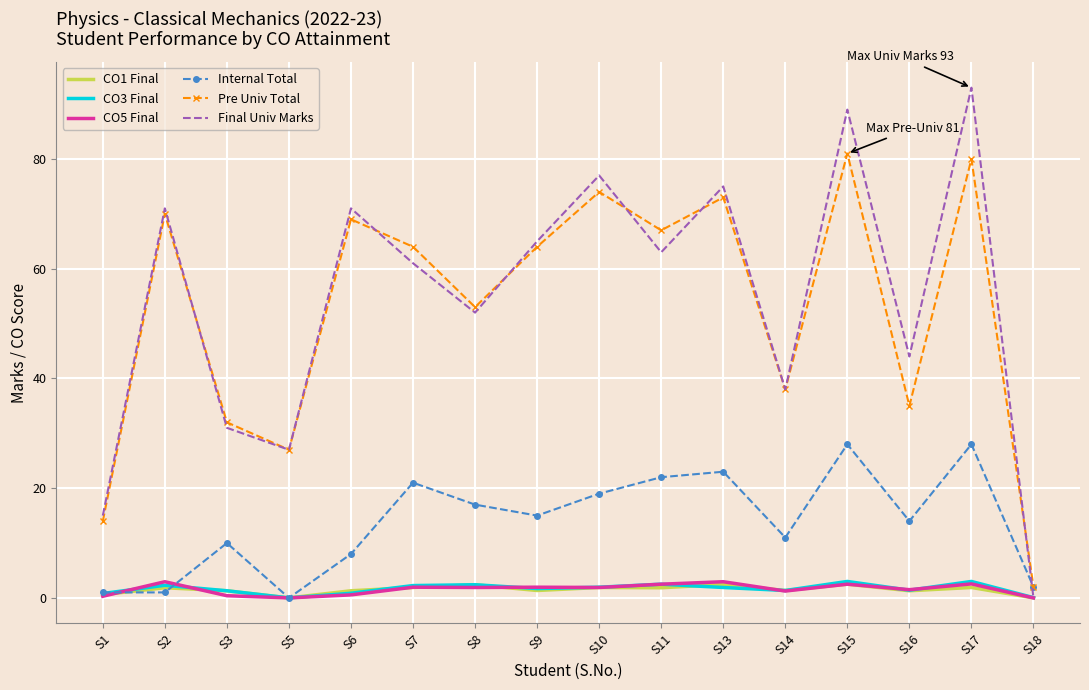

At which category does CO3 Final reach its first local peak?

S2